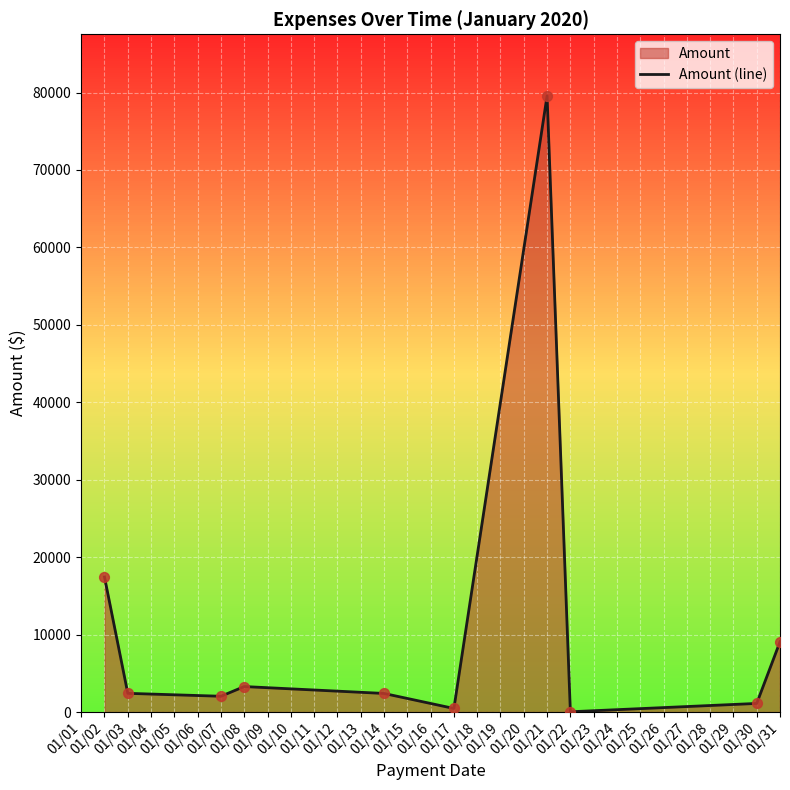

What is the change in value from 01/08 to 01/31?

+5782.5